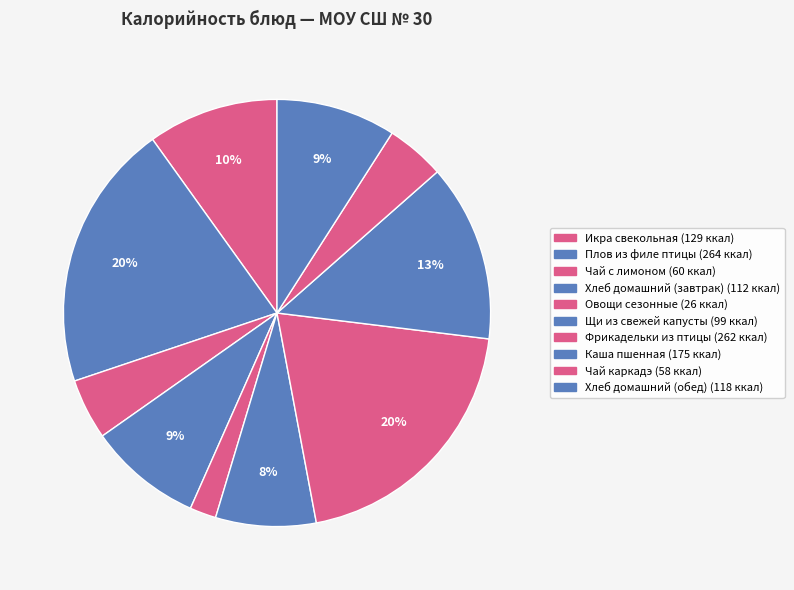

To the nearest percent, what is the combined percentage of Плов из филе птицы and Икра свекольная?

30%